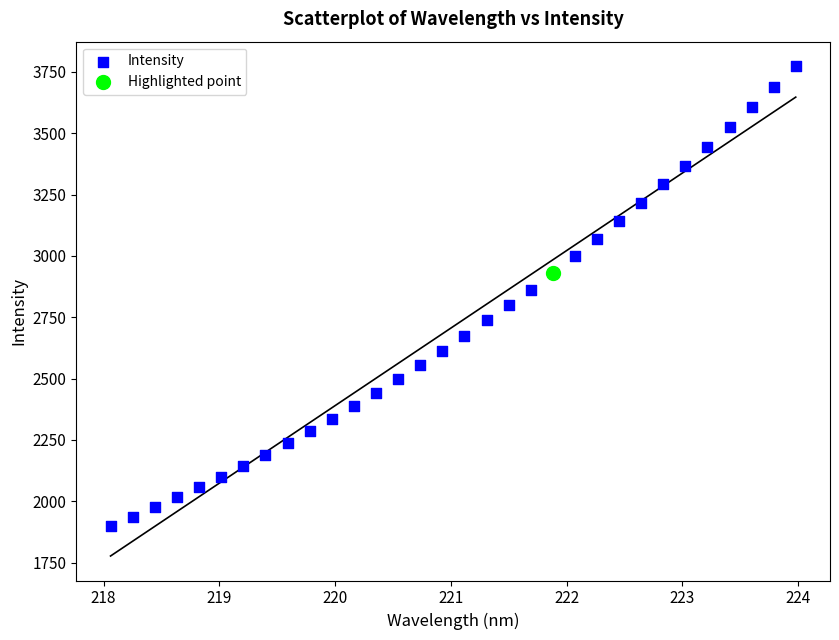

What are all the series names shown in the legend?

Intensity, Highlighted point